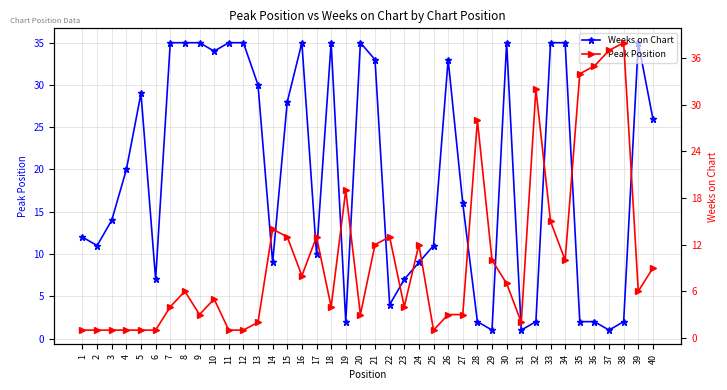

Which has a higher value, 4 or 5?

5